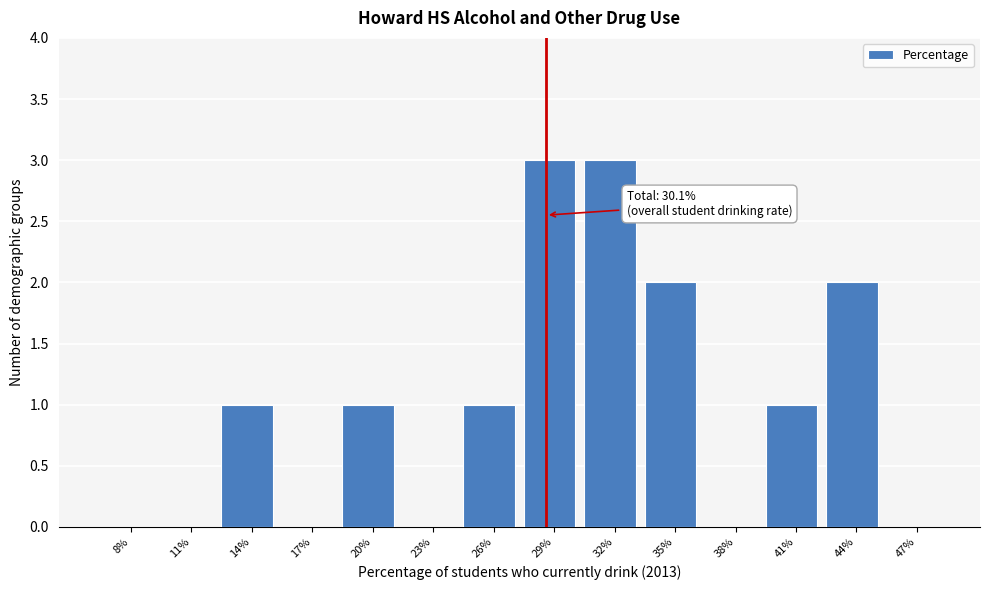

Reading left to right, list all the values displayed in this chart.

8%=0	11%=0	14%=1	17%=0	20%=1	23%=0	26%=1	29%=3	32%=3	35%=2	38%=0	41%=1	44%=2	47%=0